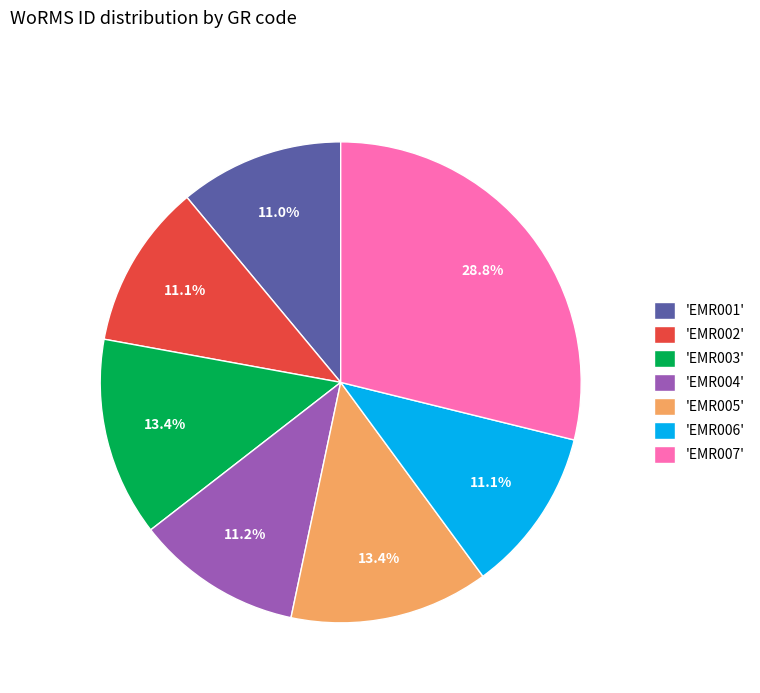

How many segments does this pie chart have?

7